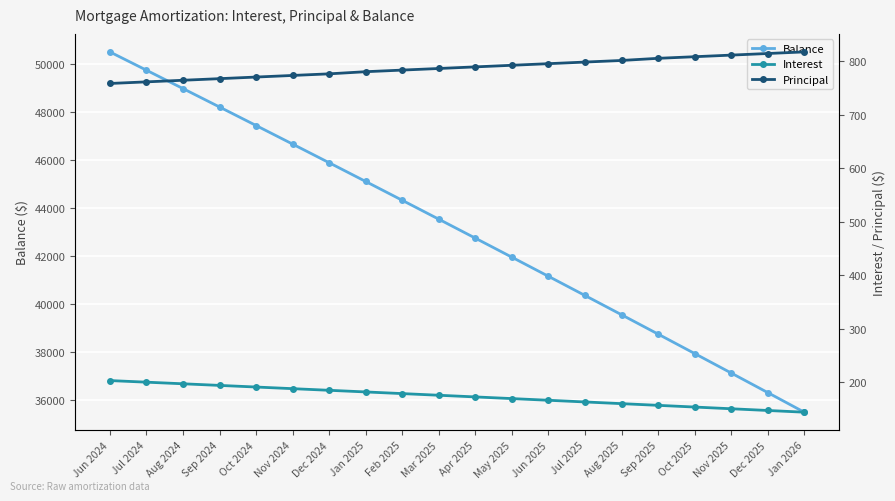

True or false: Balance has a value of 65667.1 at Aug 2025.

False